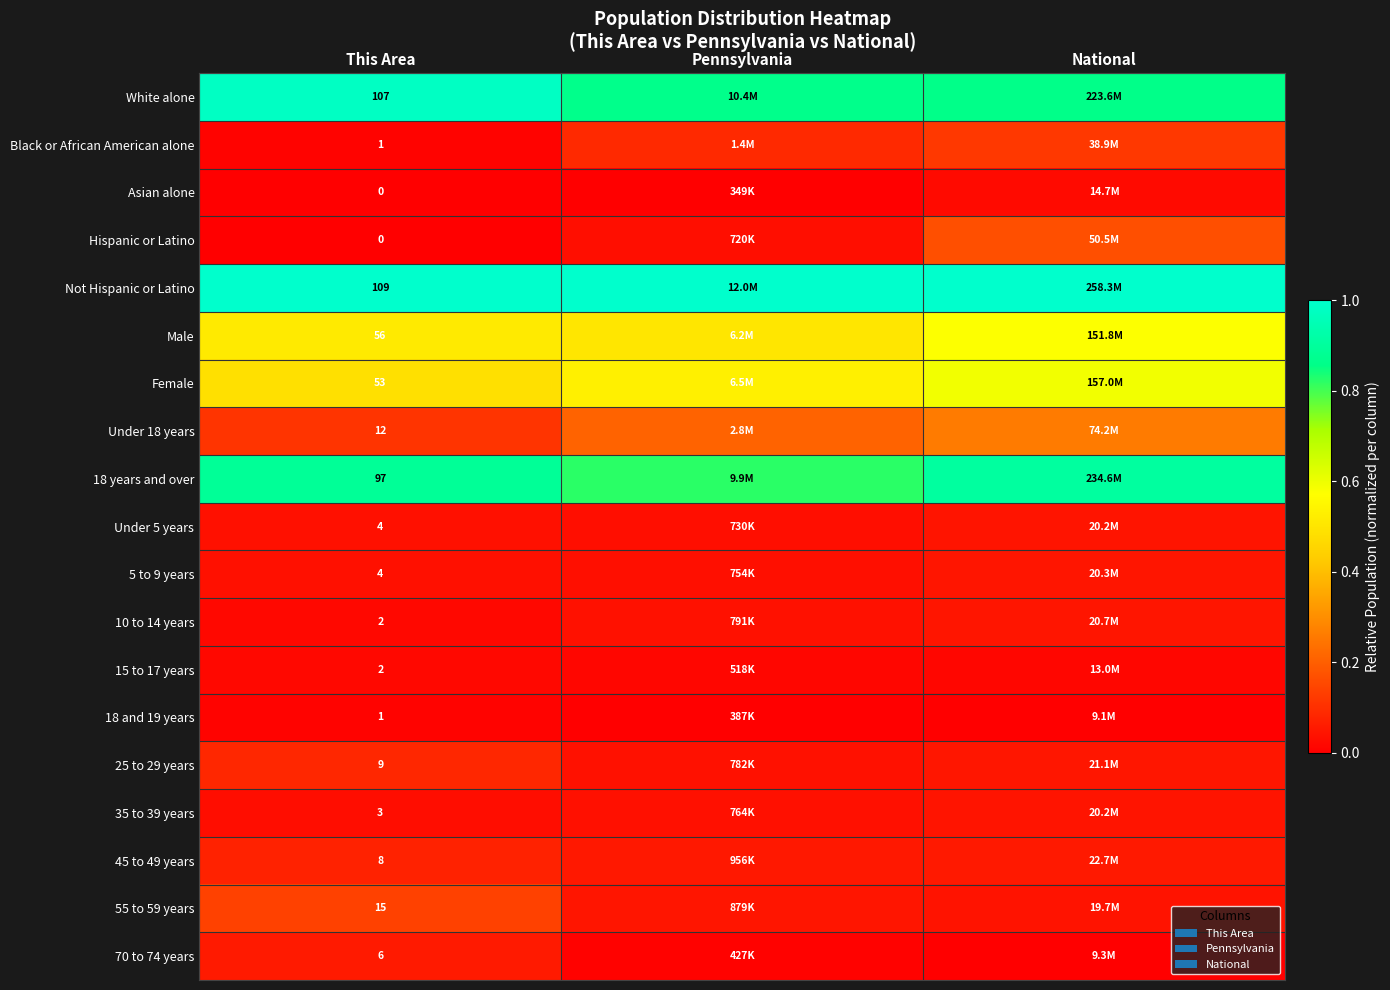

At how many categories does at least one series exceed 0?

3